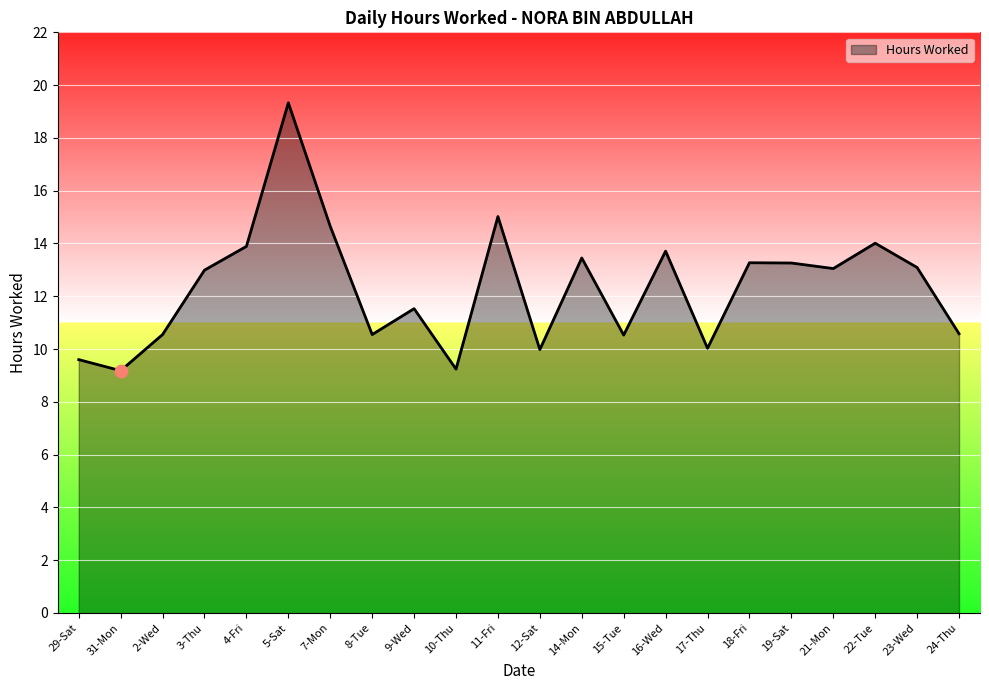

Which has a higher value, 19-Sat or 29-Sat?

19-Sat